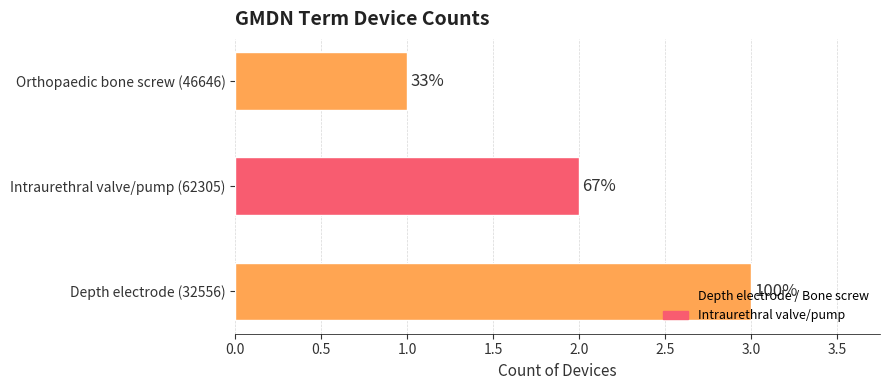

How many bars are there in total?

3